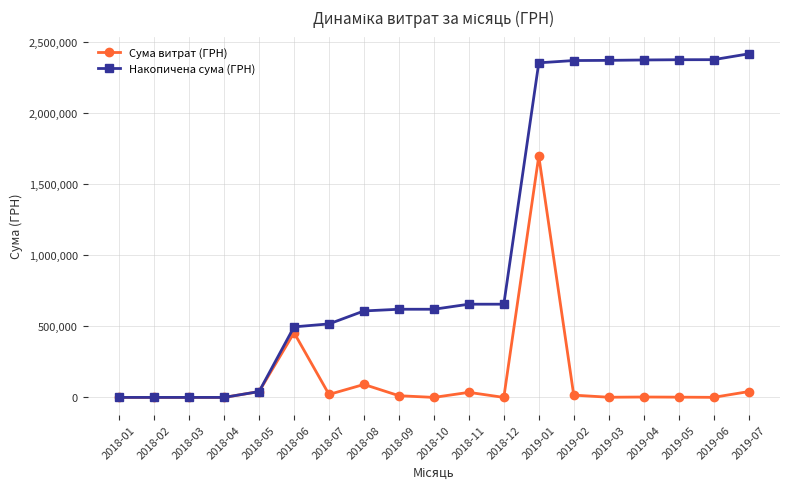

Is this an area chart (filled region under the line)?

No